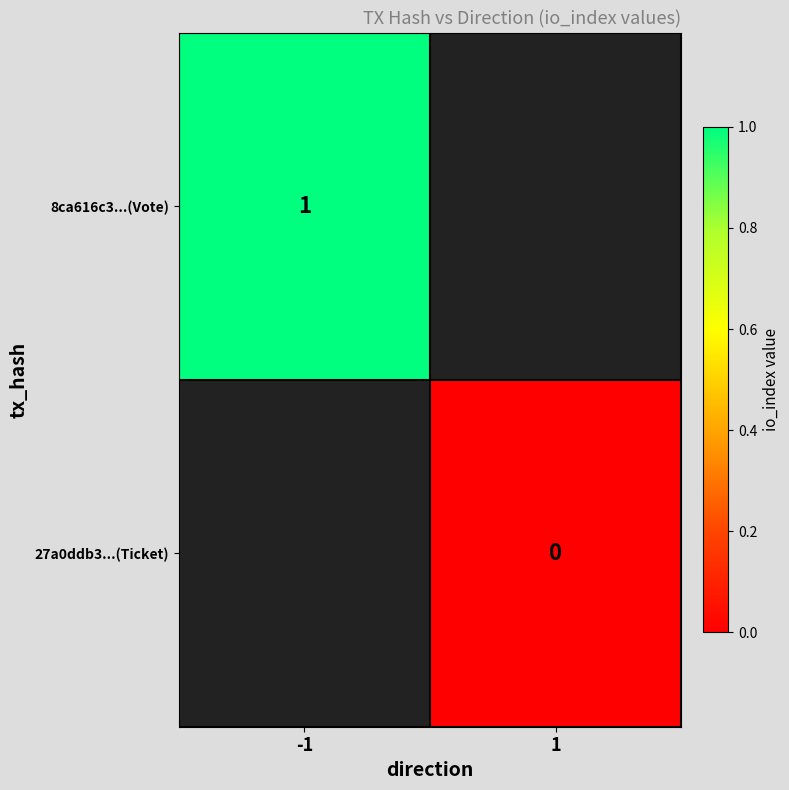

The value of 8ca616c3...(Vote) at -1 is 1. True or false?

True